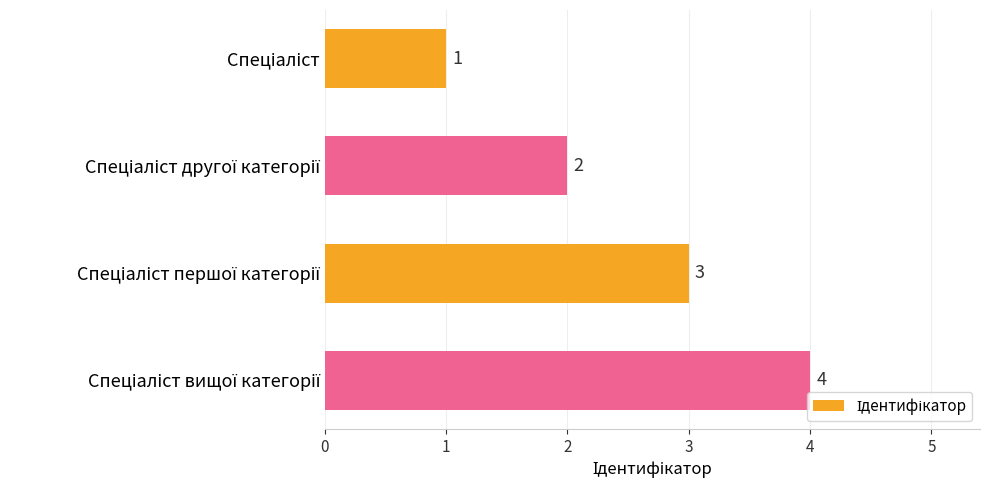

How many values are between 2 and 4?

3